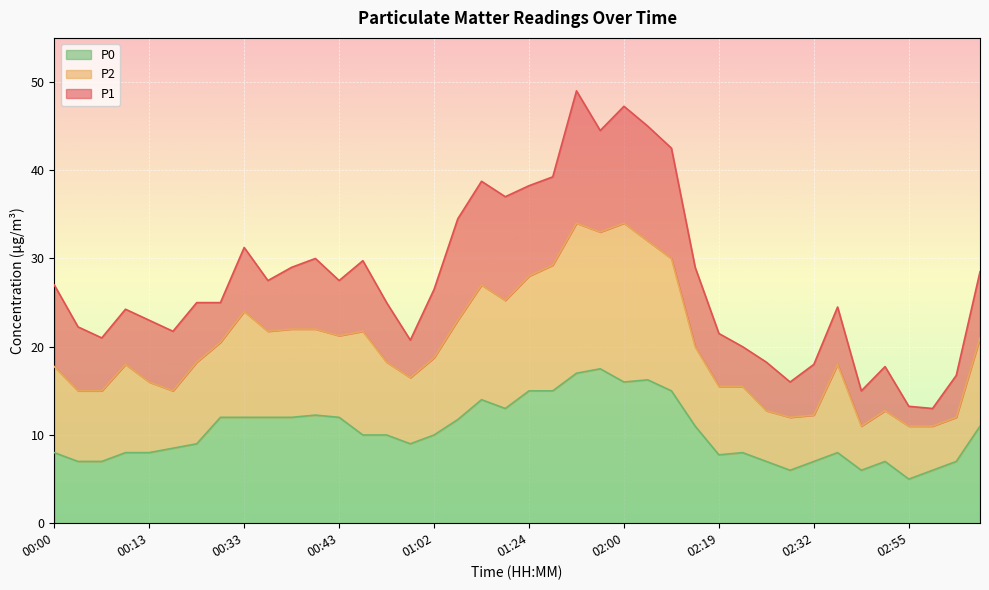

Which series changed the most between 00:00 and 01:33?

P1